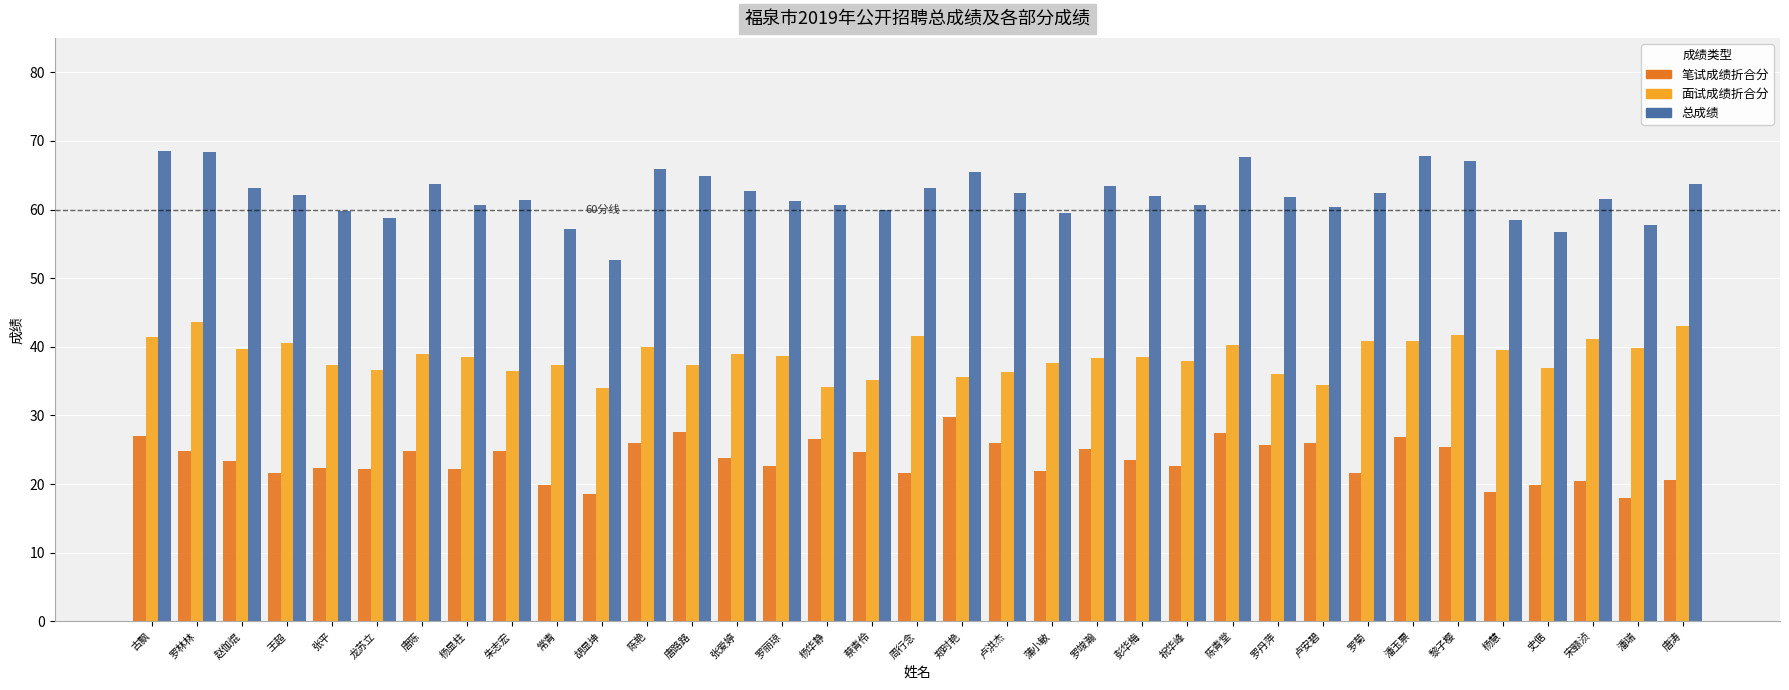

What is the label of the 13th bar from the left?

唐路路